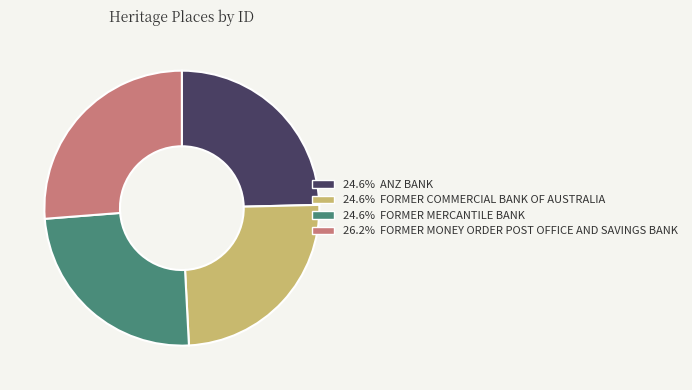

Does any single category account for the majority?

No